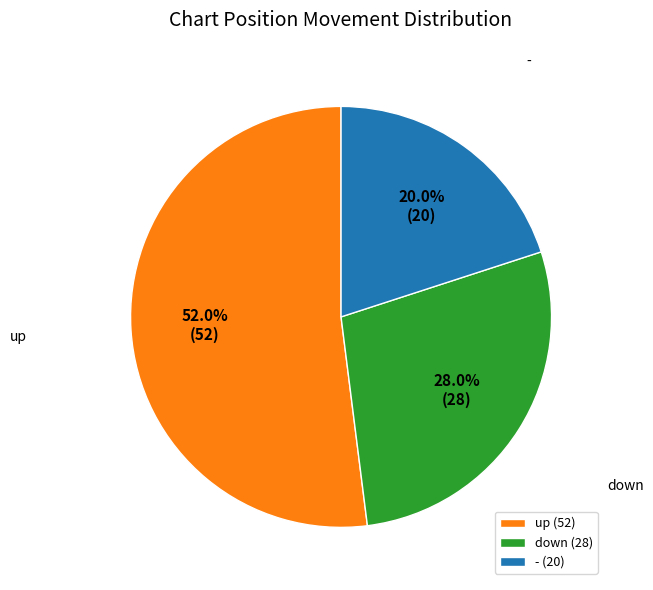

The up slice represents 45% of the pie. True or false?

False